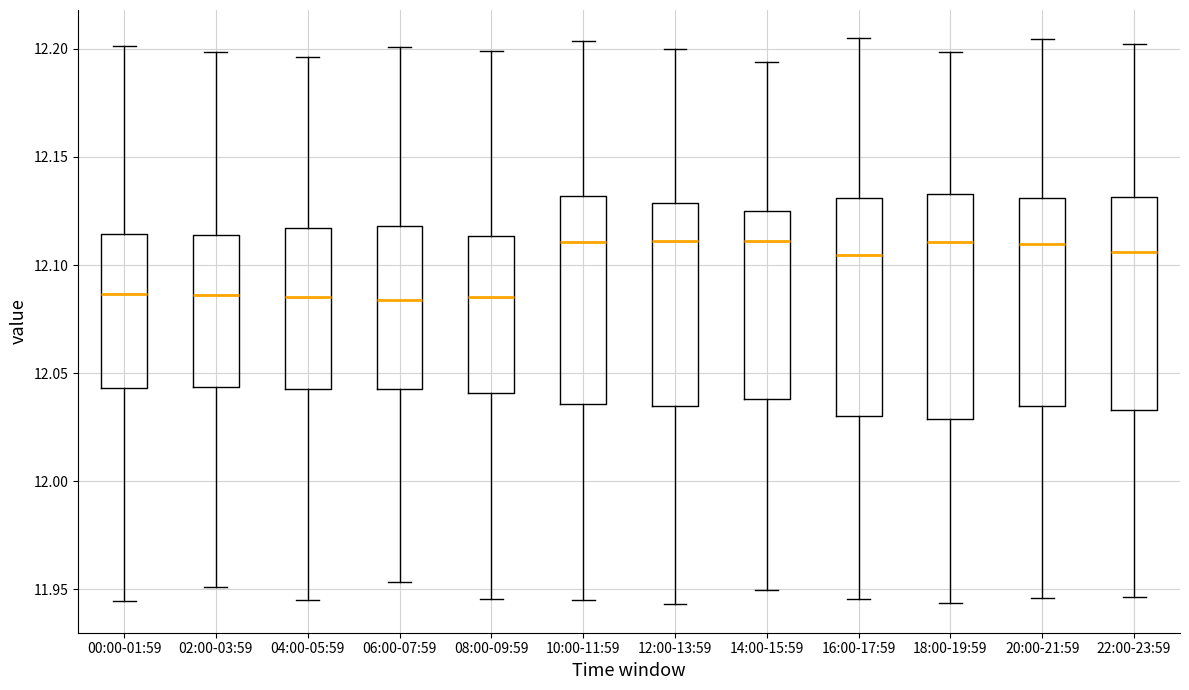

Reading left to right, read every box against the y-axis: the position of its median line, the range the box covers, and the ends of its whiskers. The values are not printed on the chart, so give them approximately, as read against the axis.

00:00-01:59: median 12.085, box 12.045 to 12.115, whiskers 11.945 to 12.200
02:00-03:59: median 12.085, box 12.045 to 12.115, whiskers 11.950 to 12.200
04:00-05:59: median 12.085, box 12.045 to 12.115, whiskers 11.945 to 12.195
06:00-07:59: median 12.085, box 12.045 to 12.120, whiskers 11.955 to 12.200
08:00-09:59: median 12.085, box 12.040 to 12.115, whiskers 11.945 to 12.200
10:00-11:59: median 12.110, box 12.035 to 12.130, whiskers 11.945 to 12.205
12:00-13:59: median 12.110, box 12.035 to 12.130, whiskers 11.945 to 12.200
14:00-15:59: median 12.110, box 12.040 to 12.125, whiskers 11.950 to 12.195
16:00-17:59: median 12.105, box 12.030 to 12.130, whiskers 11.945 to 12.205
18:00-19:59: median 12.110, box 12.030 to 12.135, whiskers 11.945 to 12.200
20:00-21:59: median 12.110, box 12.035 to 12.130, whiskers 11.945 to 12.205
22:00-23:59: median 12.105, box 12.035 to 12.130, whiskers 11.945 to 12.200